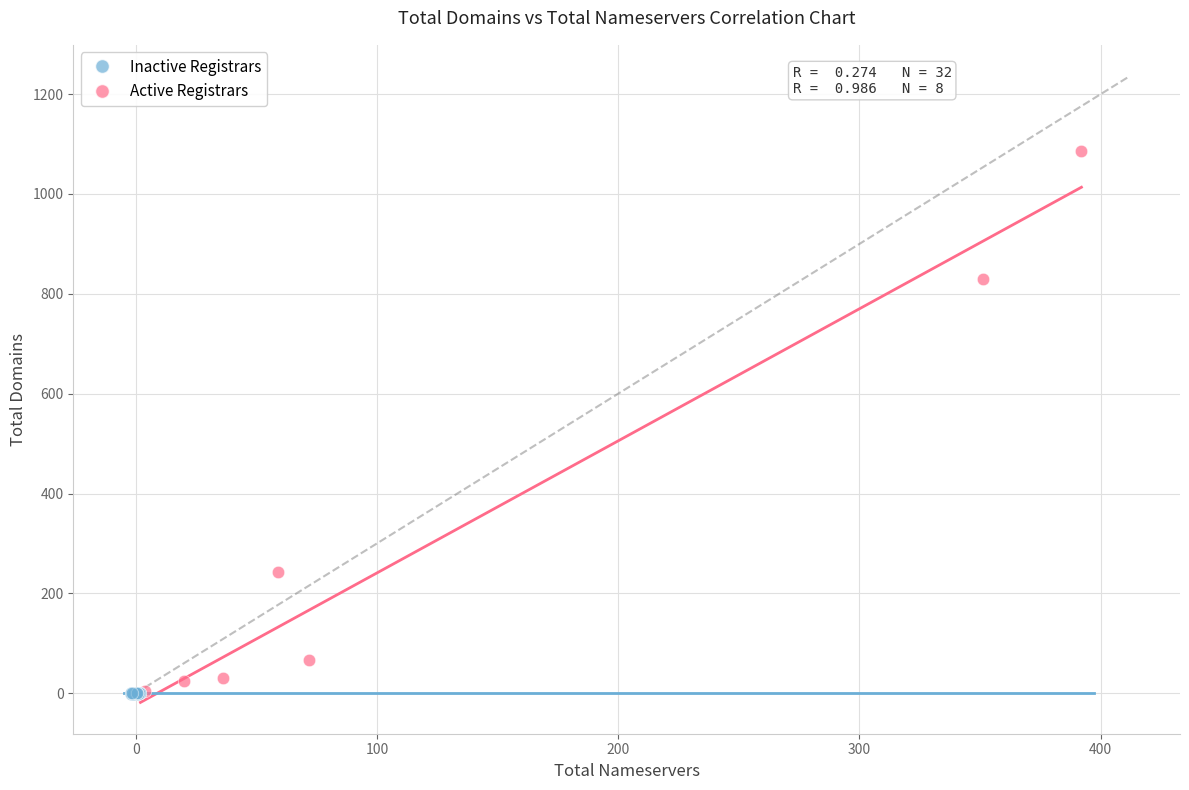

Which series reaches the maximum Y coordinate?

Active Registrars